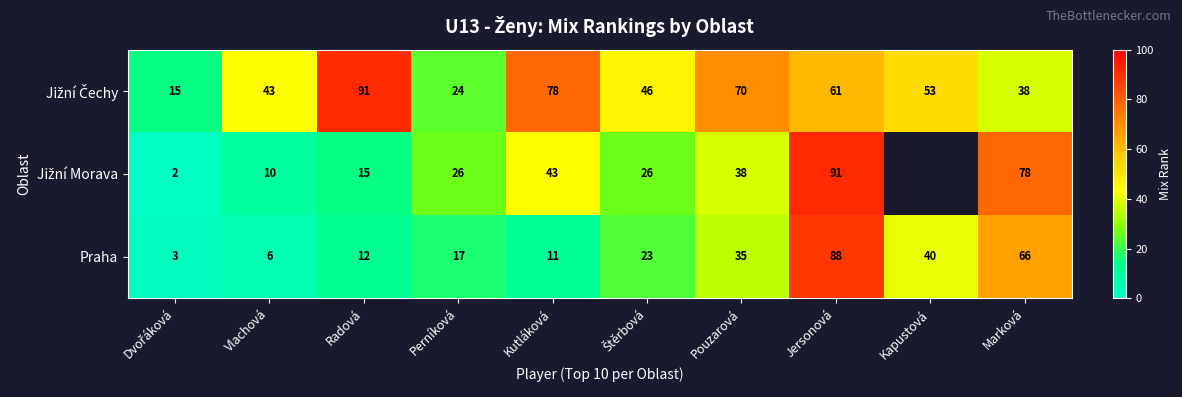

What is the approximate value of Praha at Jersonová, to the nearest 5?

90